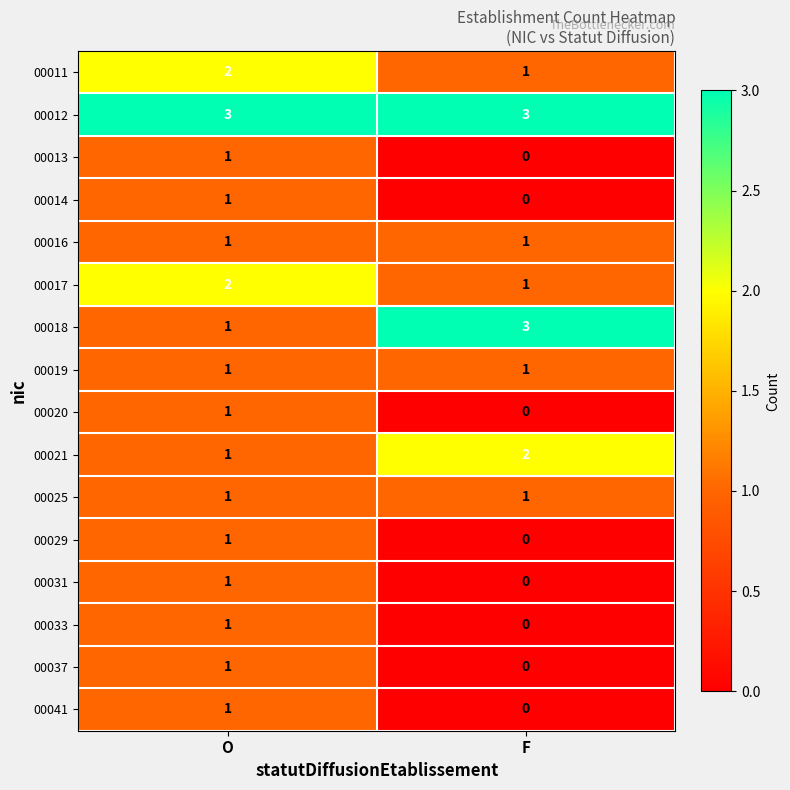

What is the sum of all 00012 values?

6